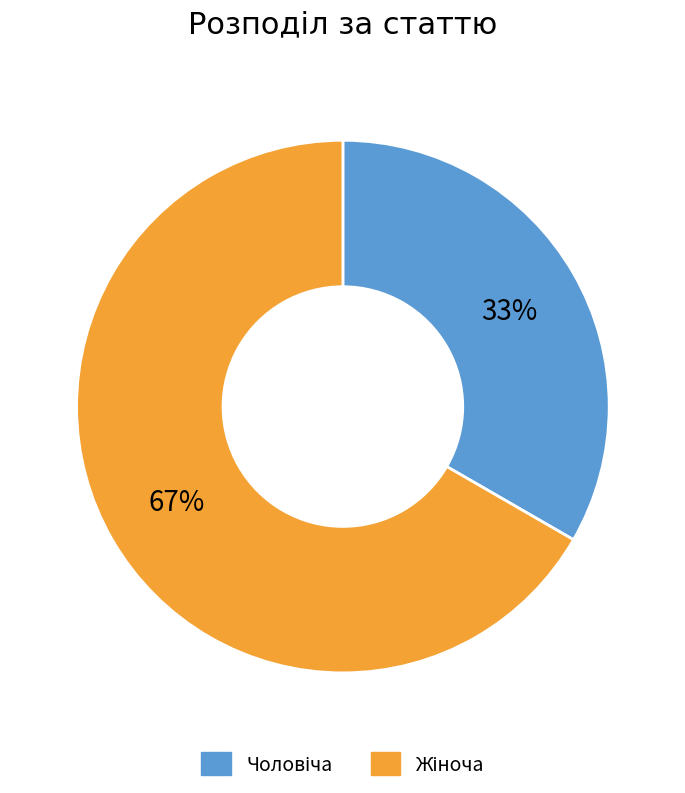

Is there a majority slice in this chart?

Yes